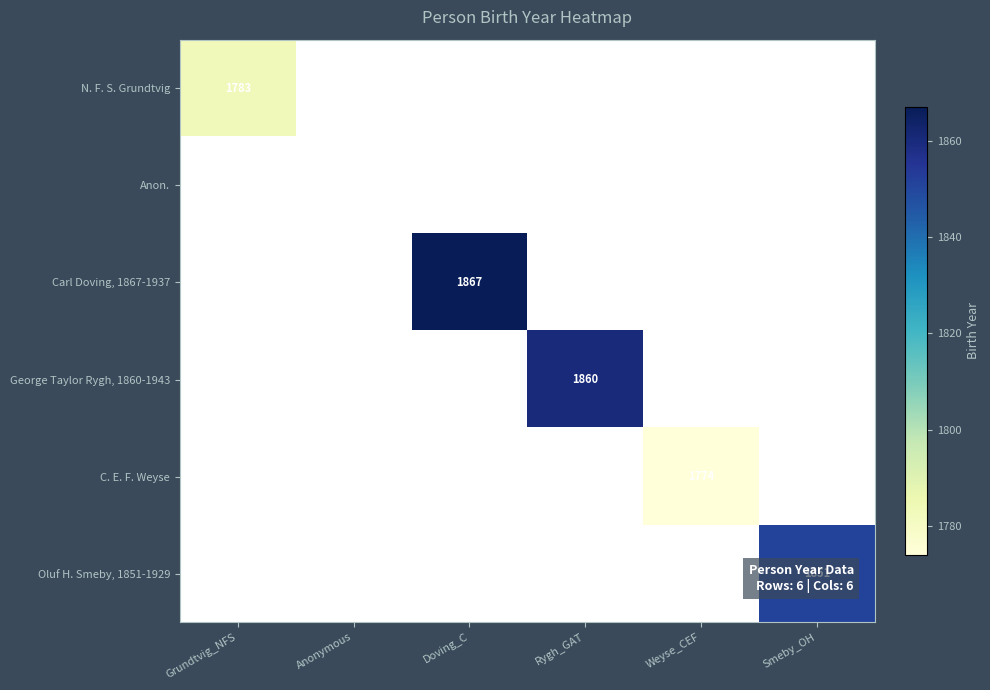

True or false: N. F. S. Grundtvig has a value of 1783 at Grundtvig_NFS.

True